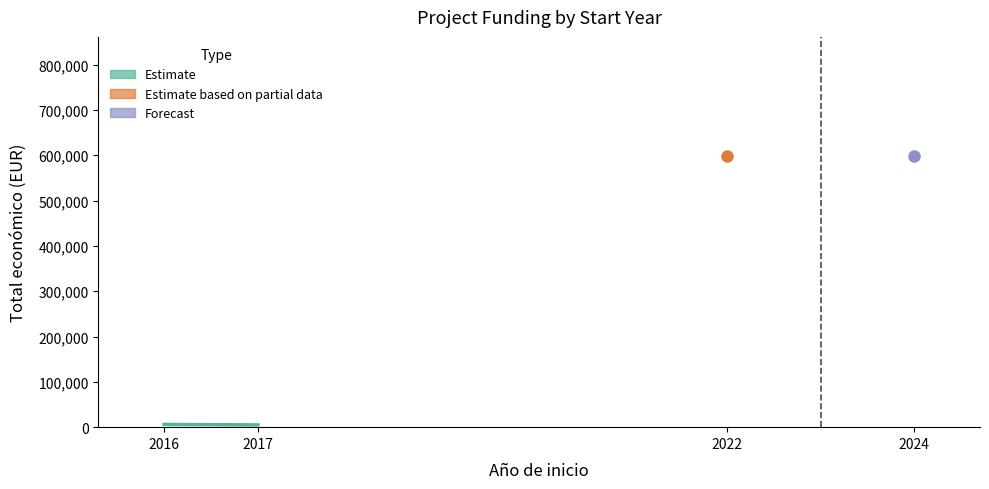

The value at 2017 is 5000. True or false?

True